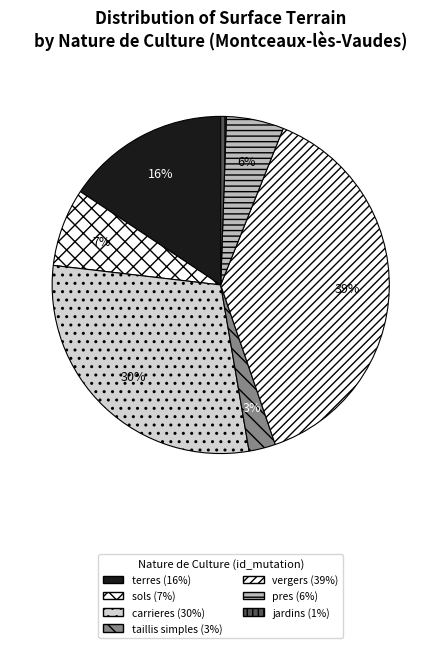

How many slices are in this pie chart?

7